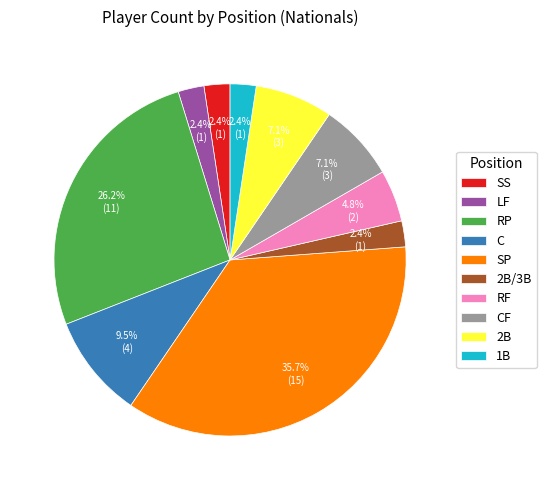

Which slice is the largest?

SP